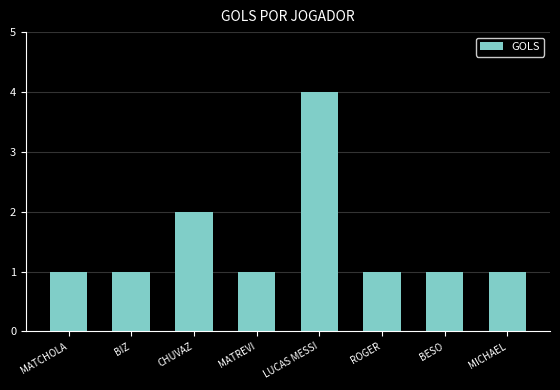

Reading left to right, transcribe all the data shown in this chart.

1	1	2	1	4	1	1	1